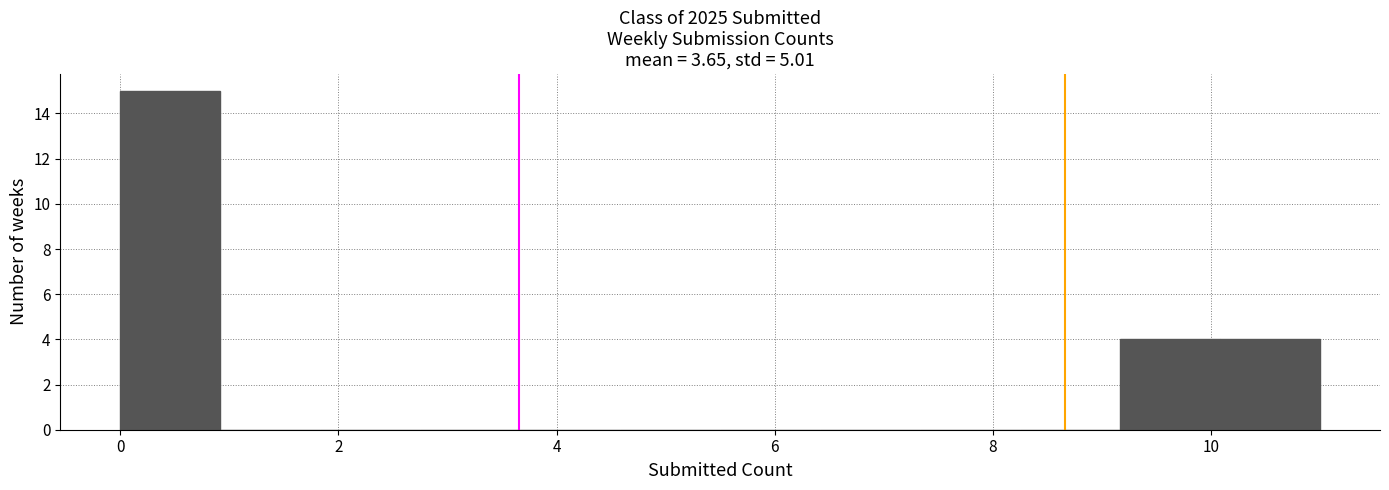

How tall is the bar that spans 9.2 to 10.0 on the x-axis? Neither the bar edges nor the heights are printed on the chart, so give them approximately, as read against the axes.

4